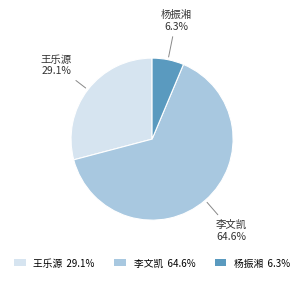

Which has a higher value, 杨振湘 6.3% or 李文凯 64.6%?

李文凯 64.6%